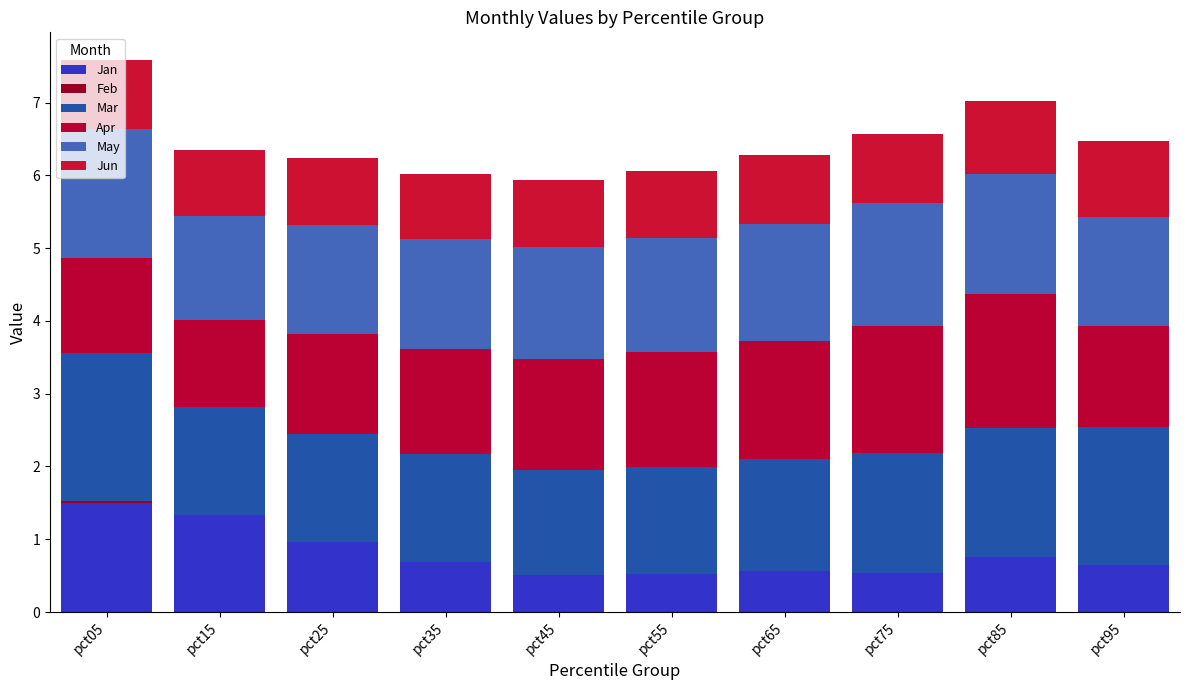

What is the value of the Jan bar at the 10th from the left?

0.7